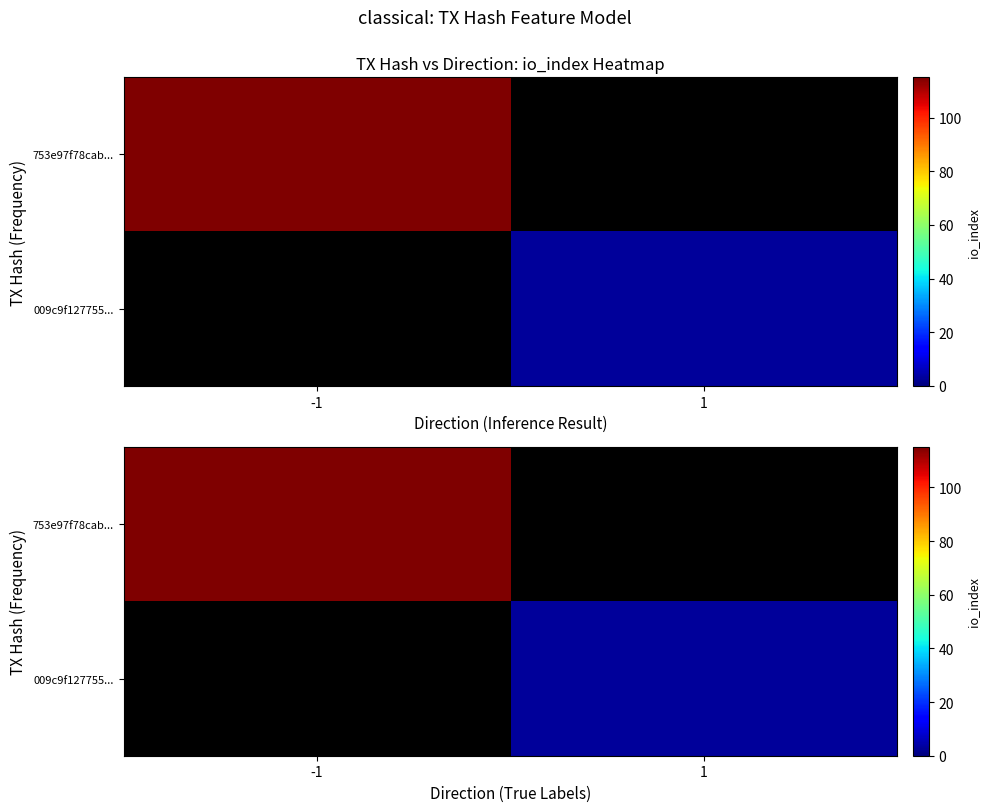

Is it true that 009c9f127755... equals 1.4 at 1?

False